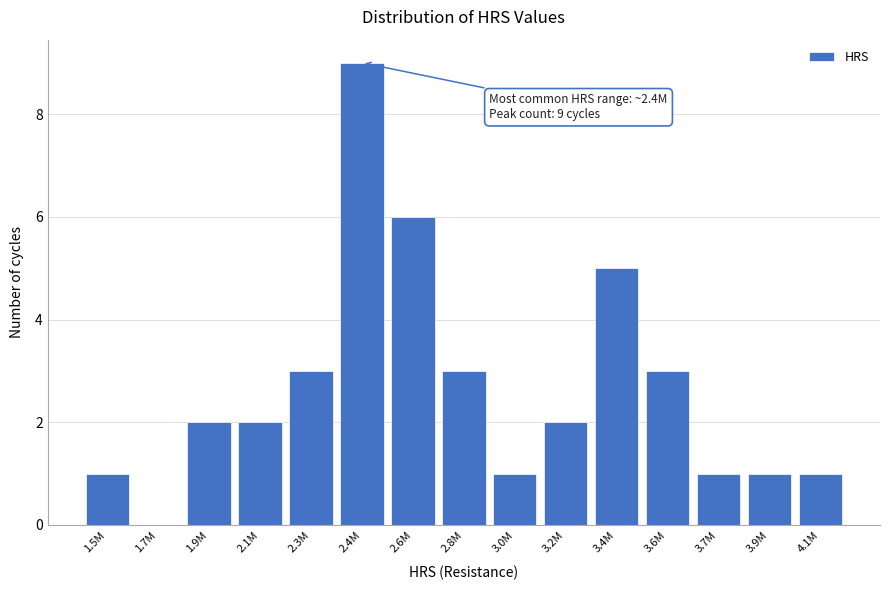

Reading left to right, transcribe all the data shown in this chart.

1.5M=1	1.7M=0	1.9M=2	2.1M=2	2.3M=3	2.4M=9	2.6M=6	2.8M=3	3.0M=1	3.2M=2	3.4M=5	3.6M=3	3.7M=1	3.9M=1	4.1M=1